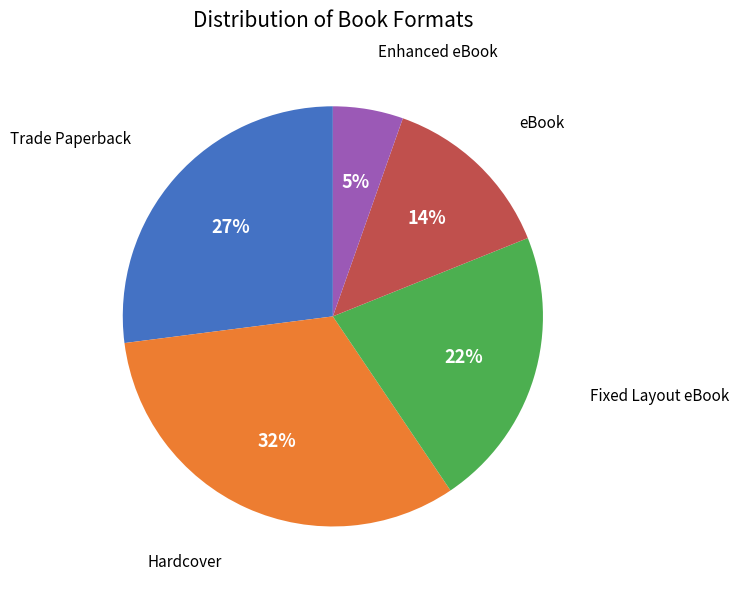

Is it true that Fixed Layout eBook is 10% of the pie?

False